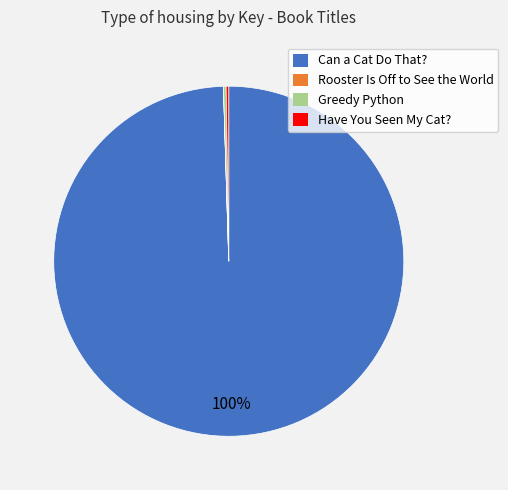

To the nearest percent, what is the average slice percentage?

25%